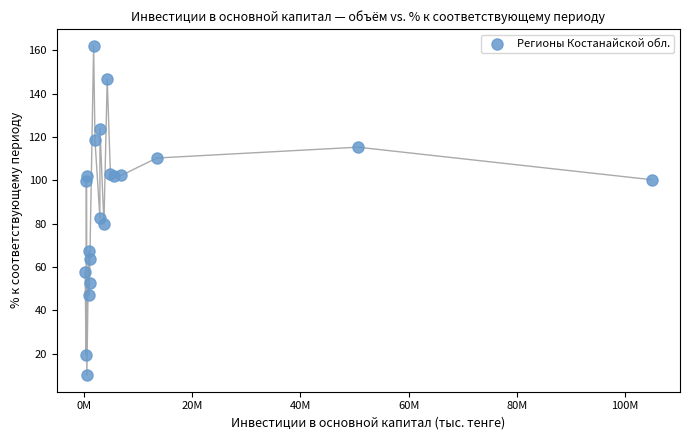

What Y value in the scatter plot is closest to 86?

82.7